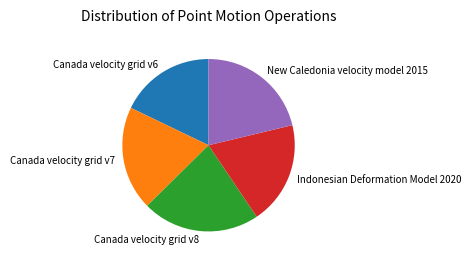

Which slice is the smallest?

Canada velocity grid v6